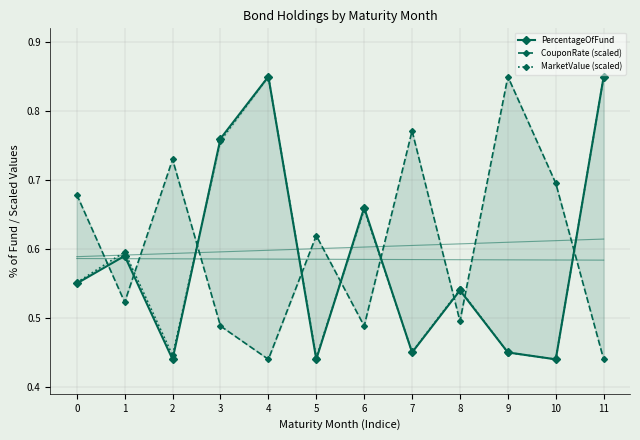

What is the average value of the PercentageOfFund series?

0.6